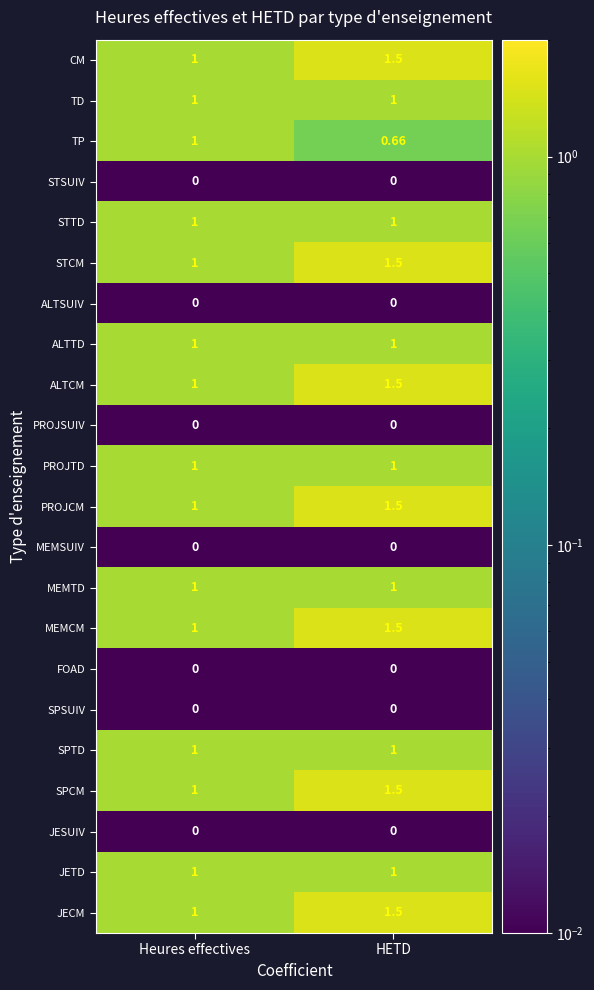

Which category has the highest value across all series?

HETD